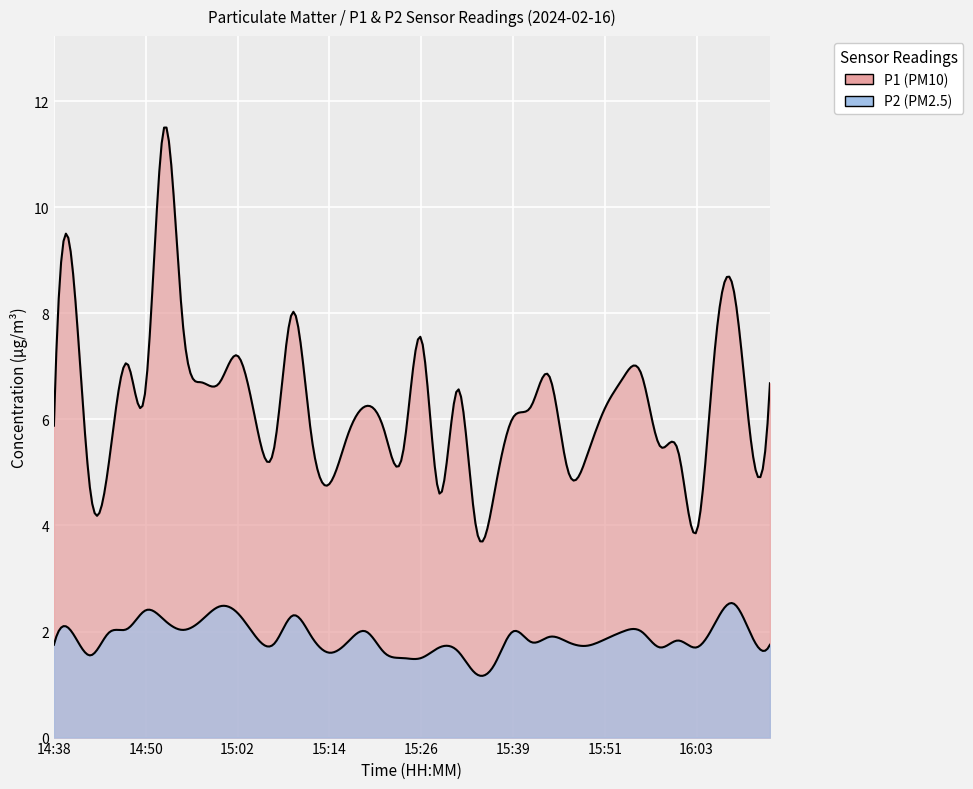

Rank the series by their maximum value, from highest to lowest.

P1, P2